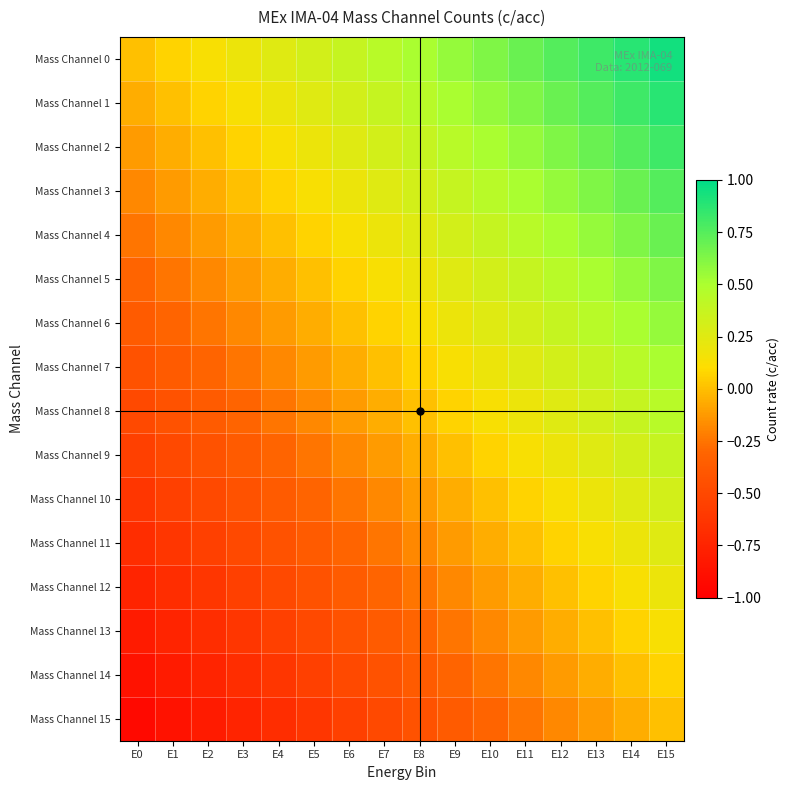

Rank the series by their maximum value, from highest to lowest.

Mass Channel 0, Mass Channel 1, Mass Channel 2, Mass Channel 3, Mass Channel 4, Mass Channel 5, Mass Channel 6, Mass Channel 7, Mass Channel 8, Mass Channel 9, Mass Channel 10, Mass Channel 11, Mass Channel 12, Mass Channel 13, Mass Channel 14, Mass Channel 15